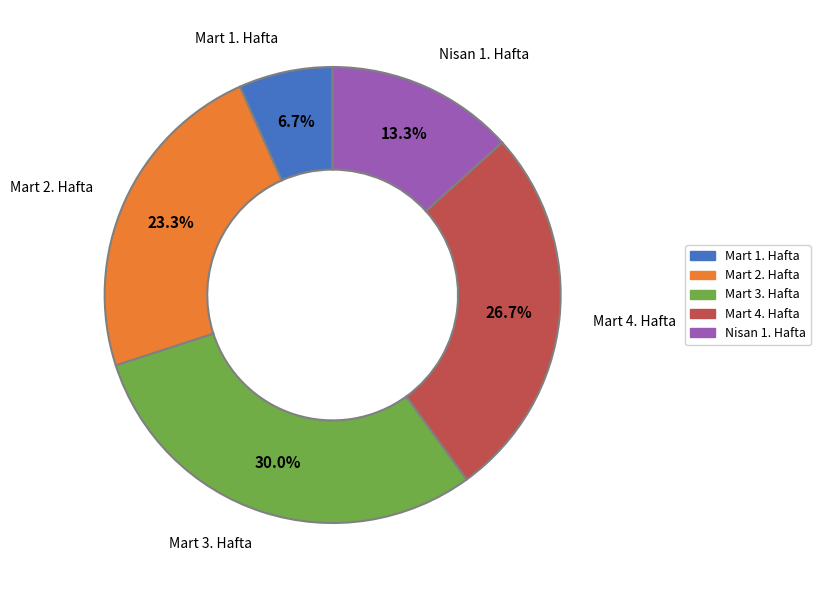

Approximately how many times larger is the value at Mart 4. Hafta compared to Mart 1. Hafta?

4.0